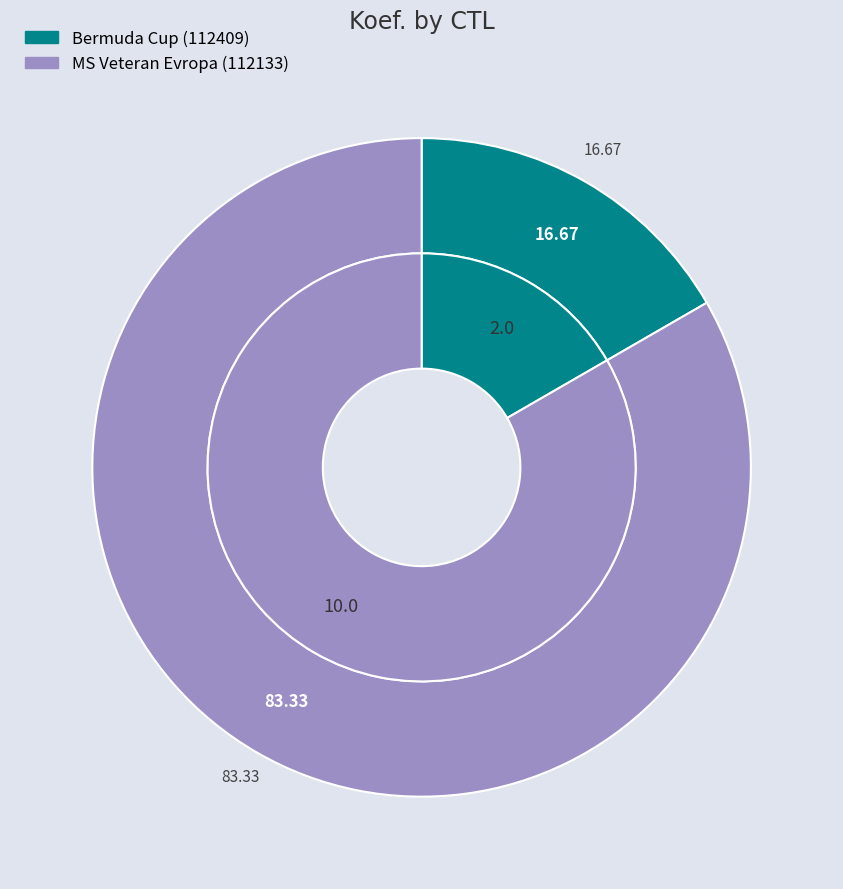

Is it true that 112409 is 28% of the pie?

False